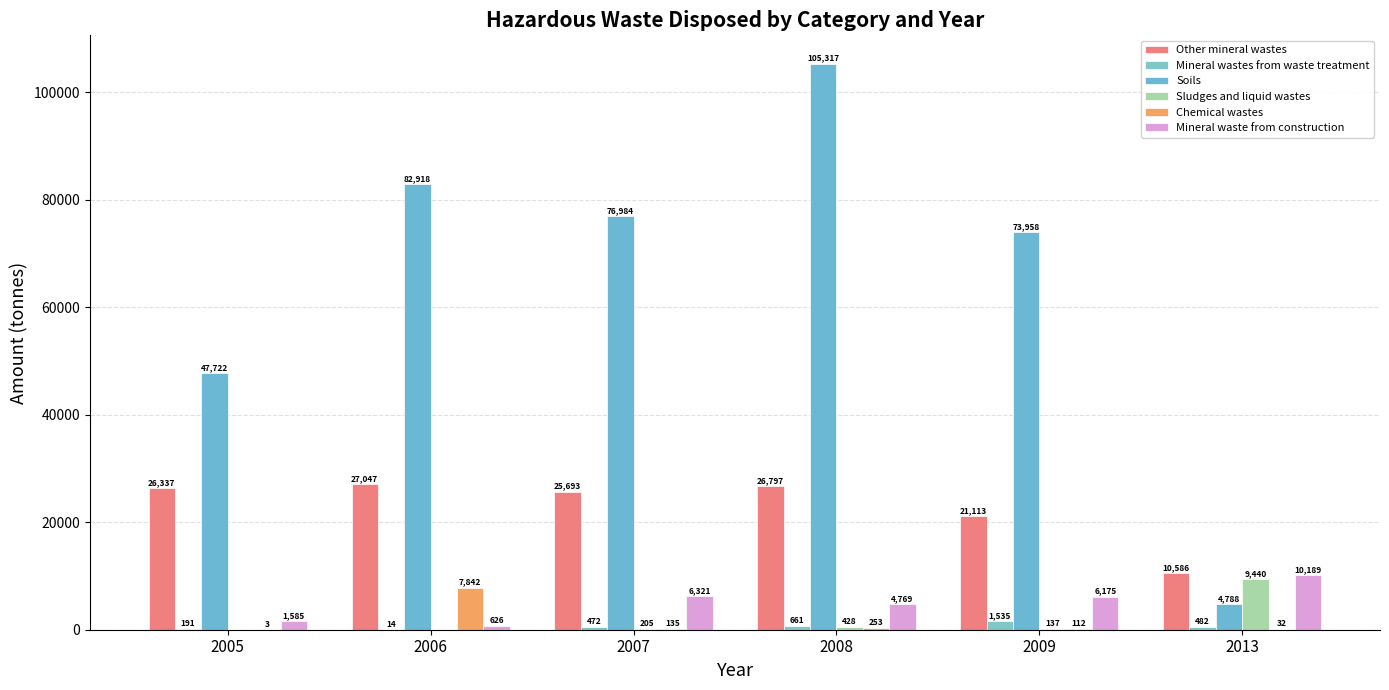

List the labels in order of Mineral waste from construction value, smallest first.

2006, 2005, 2008, 2009, 2007, 2013